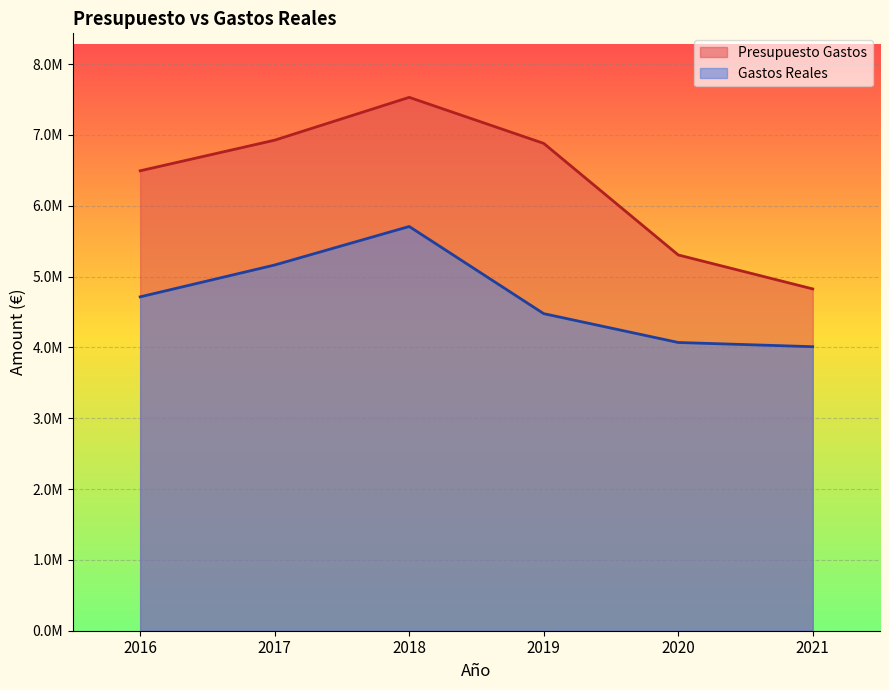

Does the chart display data point markers on the line(s)?

No